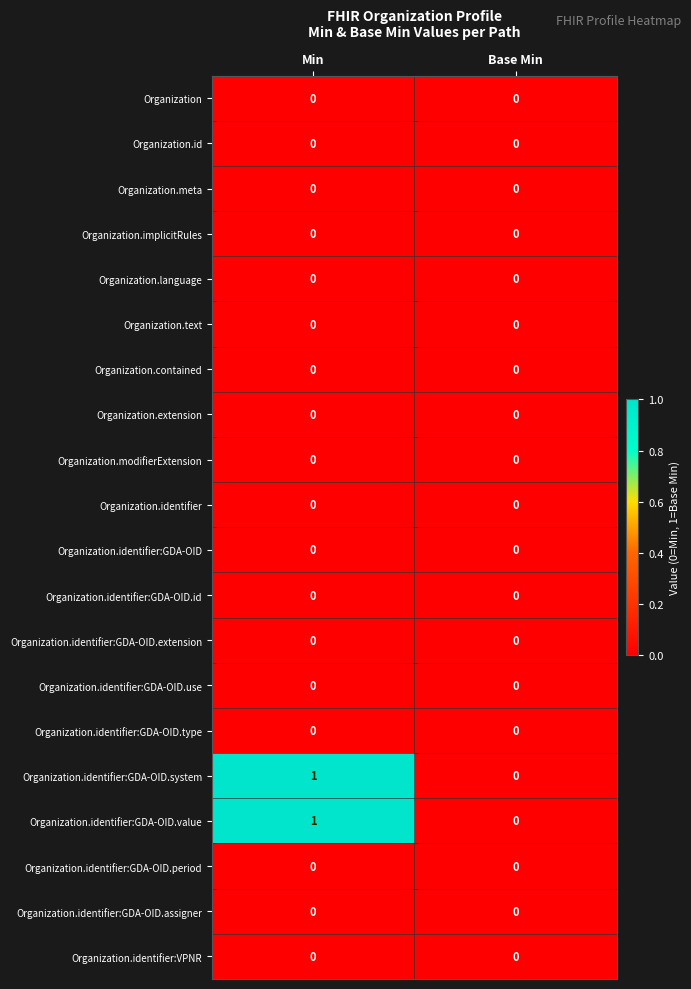

What is the total value across all series at Min?

2